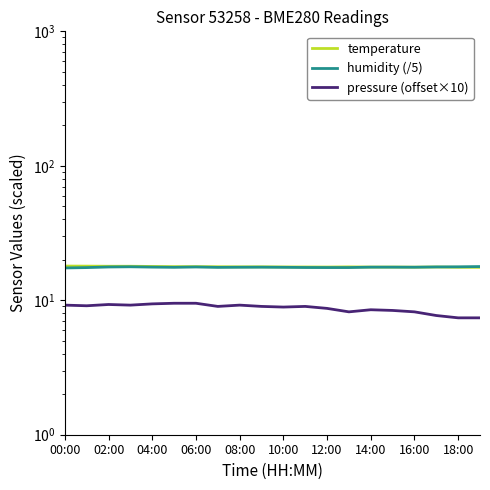

At which category does humidity (/5) reach its first local peak?

06:00